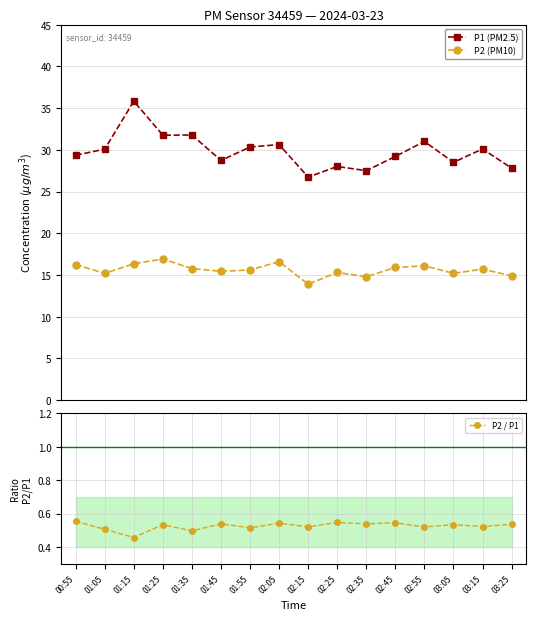

At which category is the sum across all series the highest?

01:15